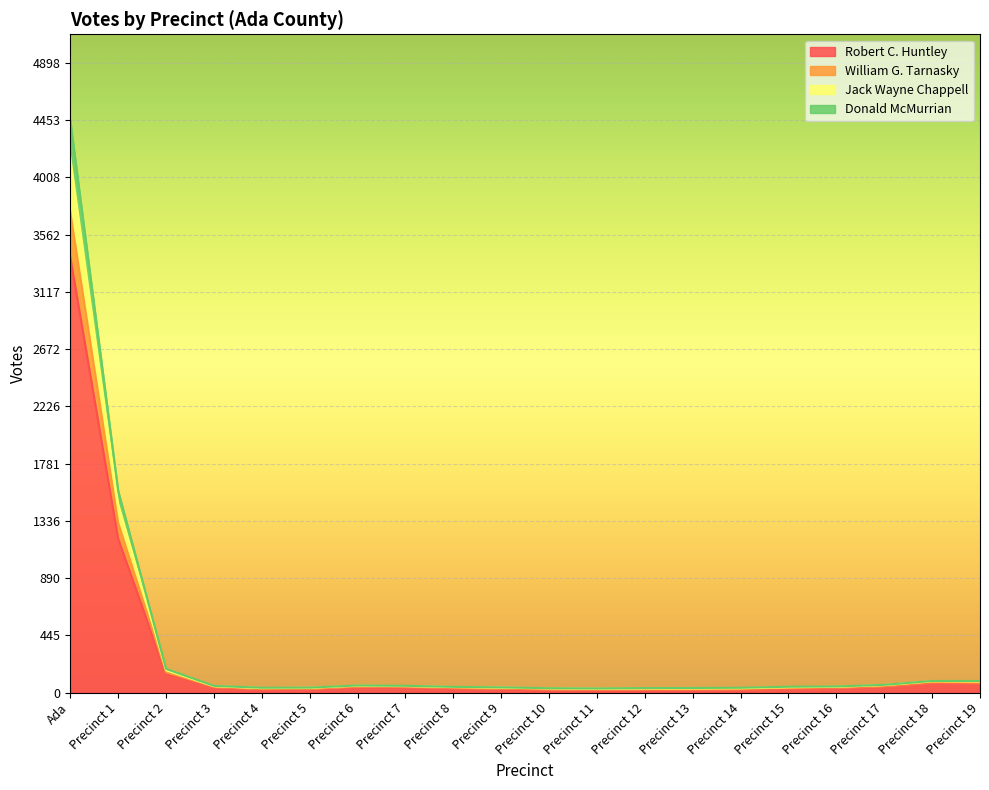

What is the difference between the highest and lowest values at Precinct 7?

38